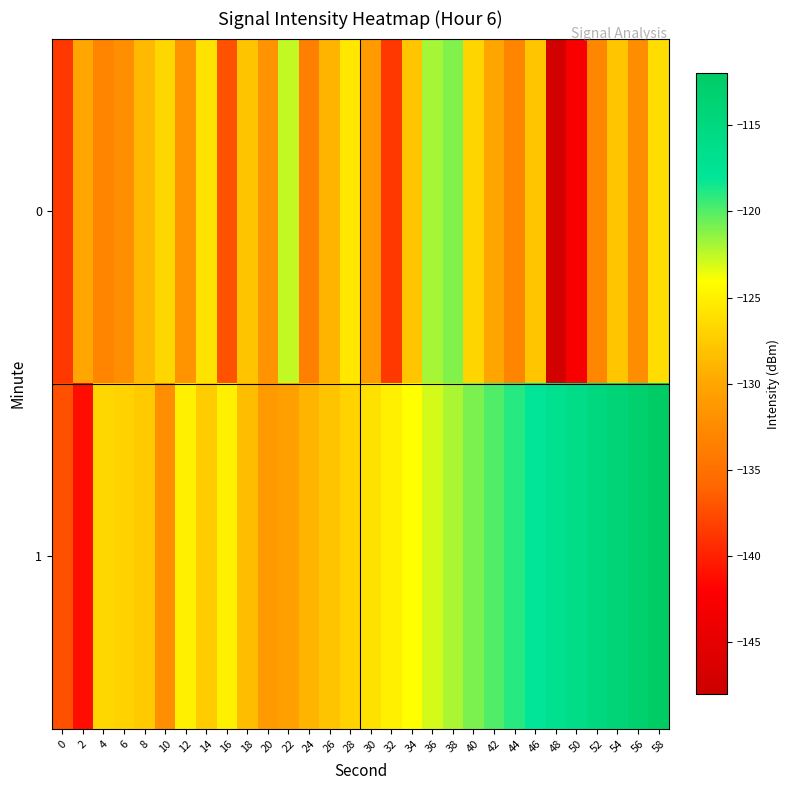

Reading left to right, list all the values displayed in this chart.

0: 0=-138.7	2=-130.0	4=-133.2	6=-132.1	8=-128.6	10=-126.7	12=-131.7	14=-125.8	16=-137.1	18=-128.0	20=-131.8	22=-122.7	24=-133.6	26=-128.9	28=-125.6	30=-131.1	32=-138.7	34=-127.8	36=-122.0	38=-121.1	40=-126.9	42=-130.0	44=-133.0	46=-127.9	48=-147.1	50=-142.7	52=-132.9	54=-127.9	56=-132.3	58=-126.2
1: 0=-137.2	2=-141.2	4=-126.7	6=-126.9	8=-127.5	10=-132.2	12=-124.9	14=-127.4	16=-125.1	18=-128.4	20=-131.0	22=-130.5	24=-129.0	26=-128.0	28=-127.0	30=-126.0	32=-125.0	34=-124.0	36=-123.0	38=-122.0	40=-121.0	42=-120.0	44=-119.0	46=-118.0	48=-117.0	50=-116.0	52=-115.0	54=-114.0	56=-113.0	58=-112.0